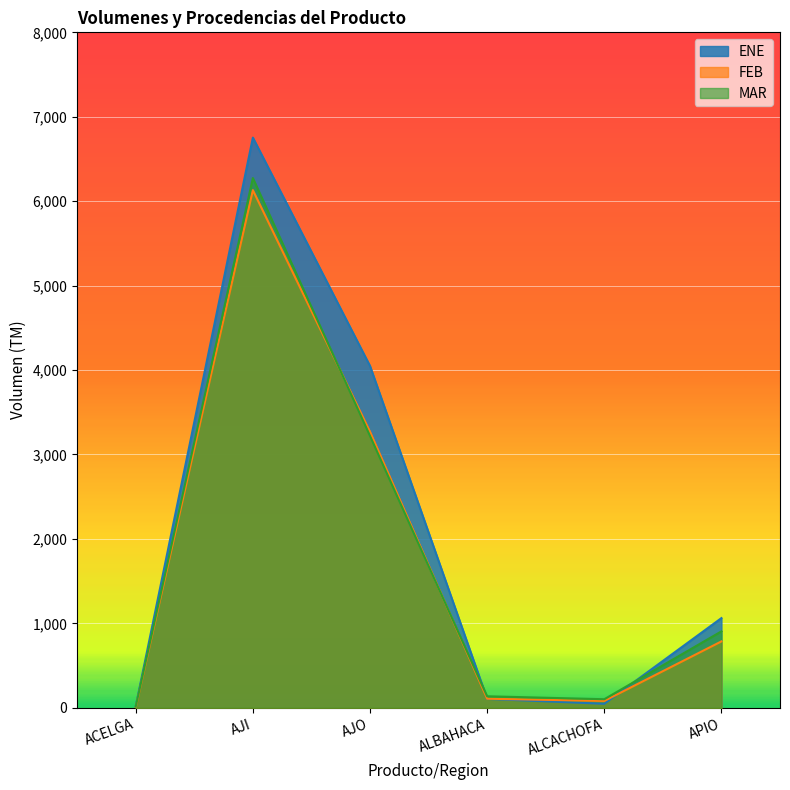

The ENE series shows 6753 at AJI. True or false?

True